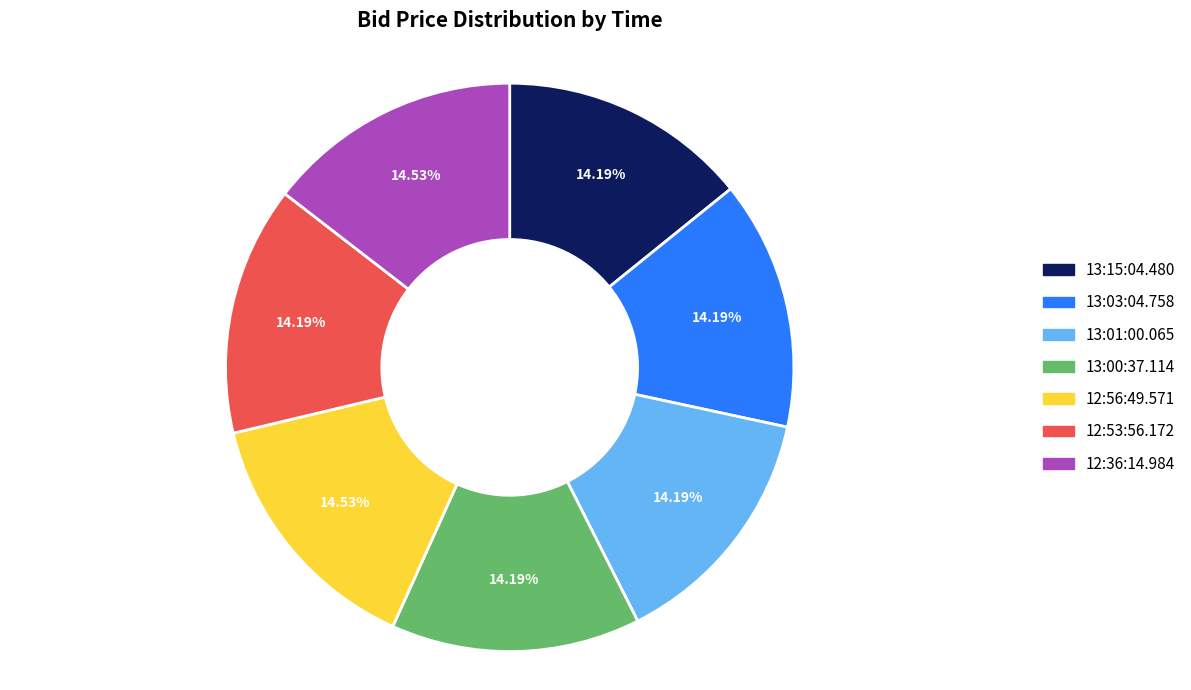

Does 12:36:14.984 account for over 50% of the chart?

No